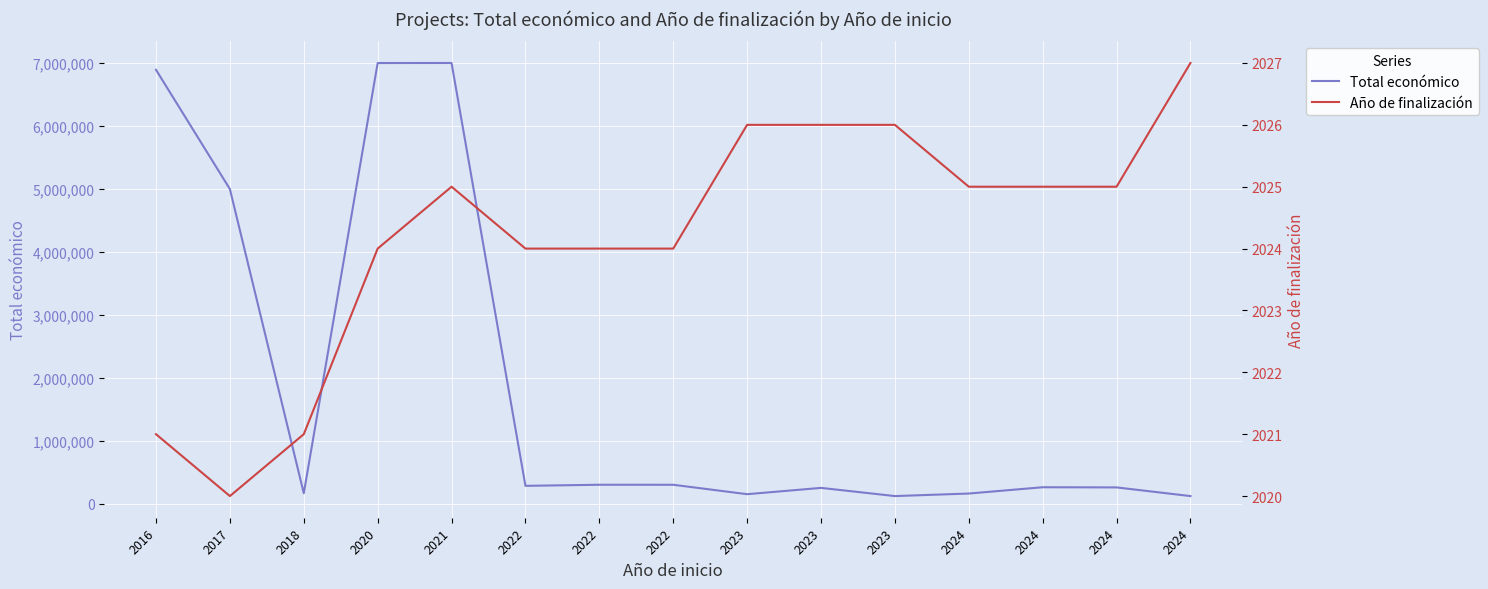

True or false: Total económico has a value of 10869656 at 2020.

False